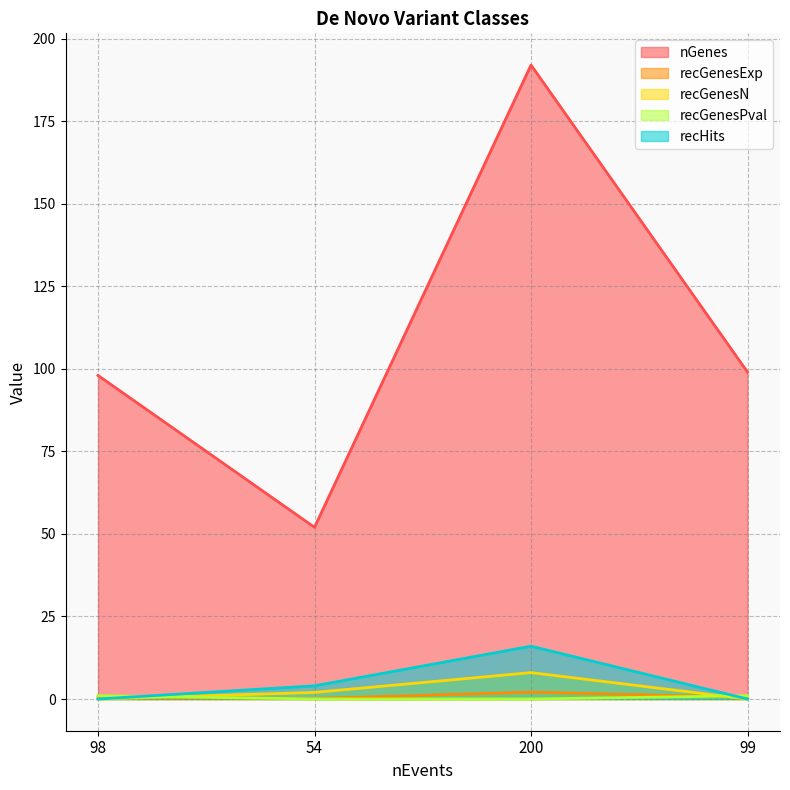

Which category has the highest value across all series?

200